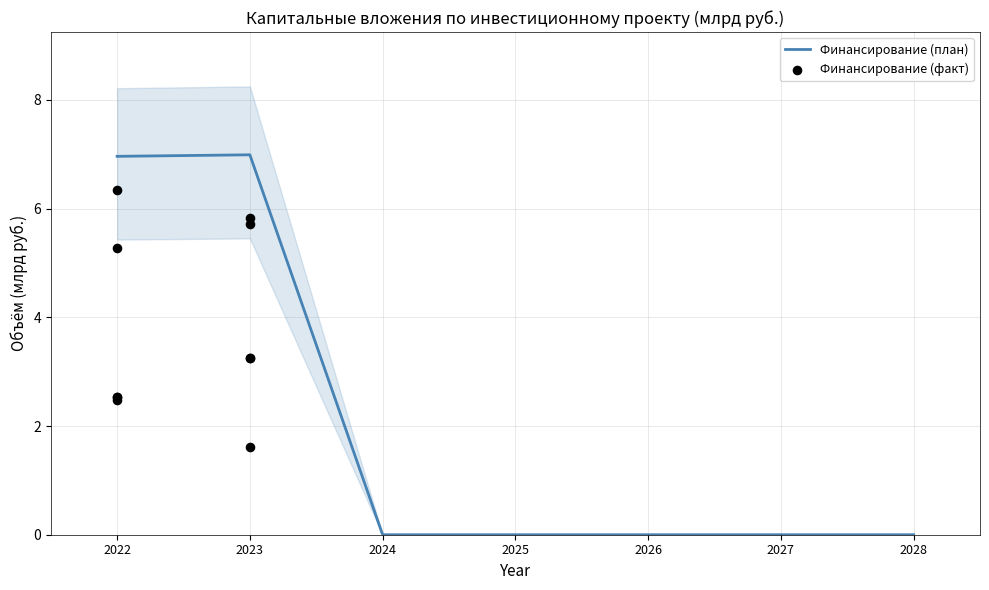

The Финансирование (план) series shows -4.4 at 2024. True or false?

False